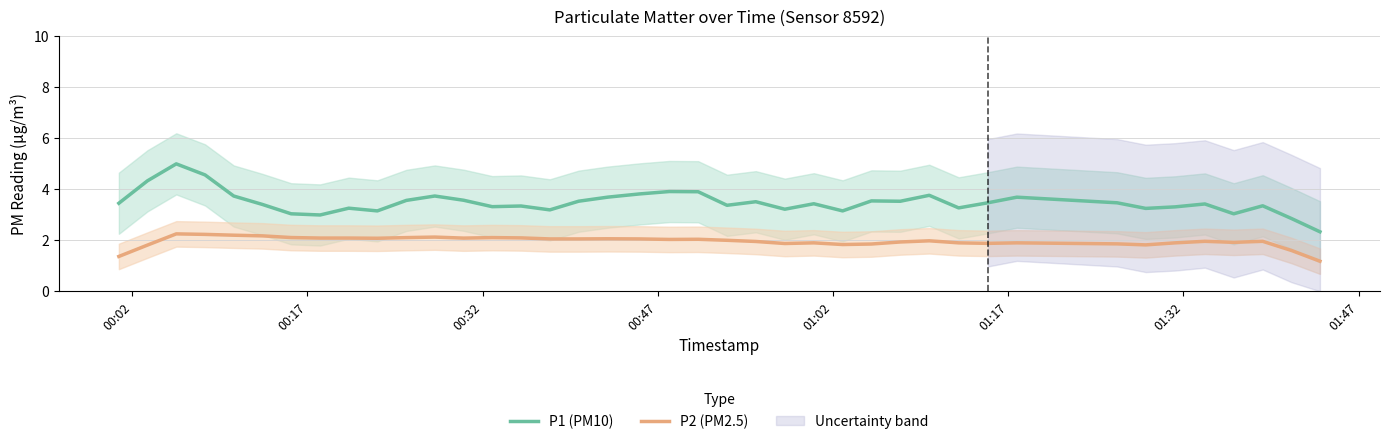

Rank the series by their average value, from lowest to highest.

P2 (PM2.5), P1 (PM10)